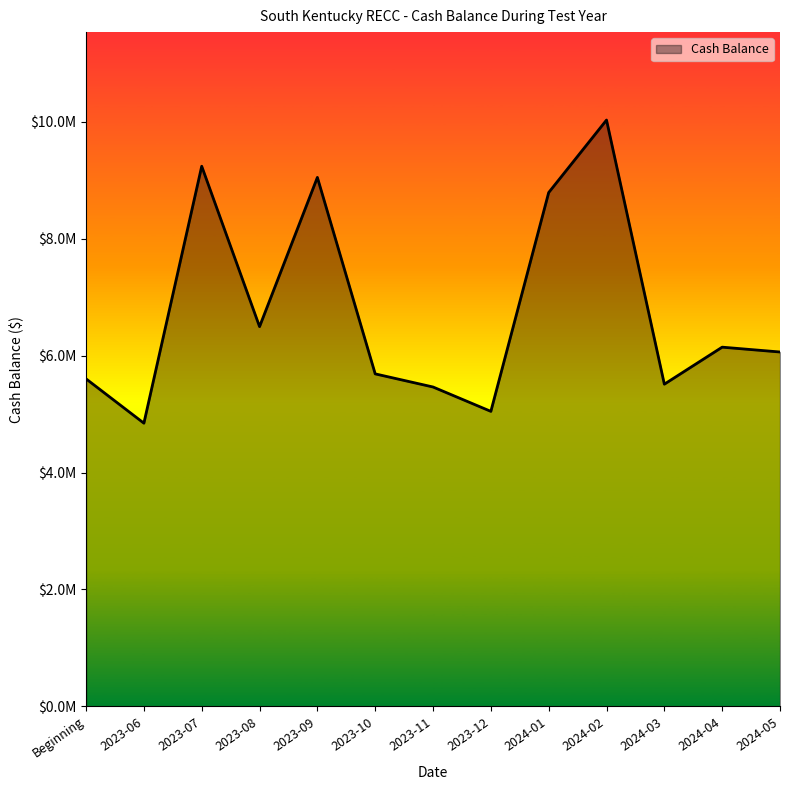

What is the greatest value displayed?

10032732.9